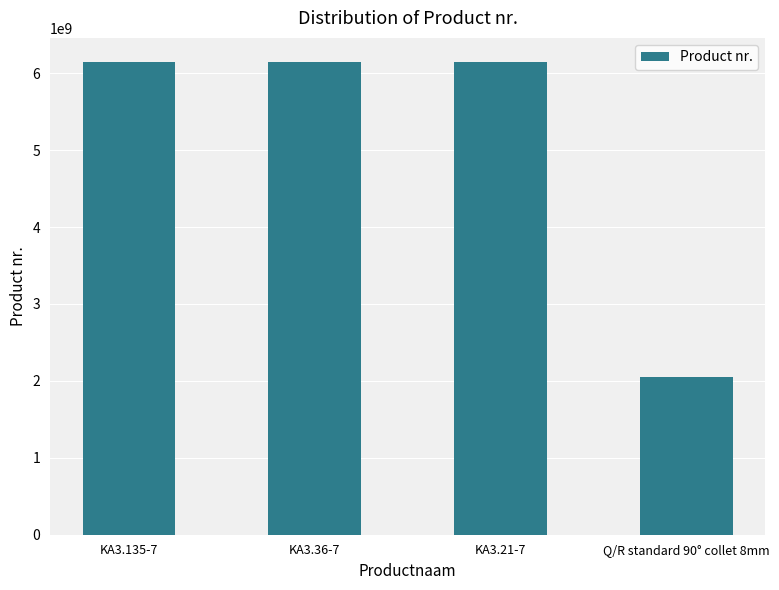

The value at KA3.36-7 is 6151705230. True or false?

True